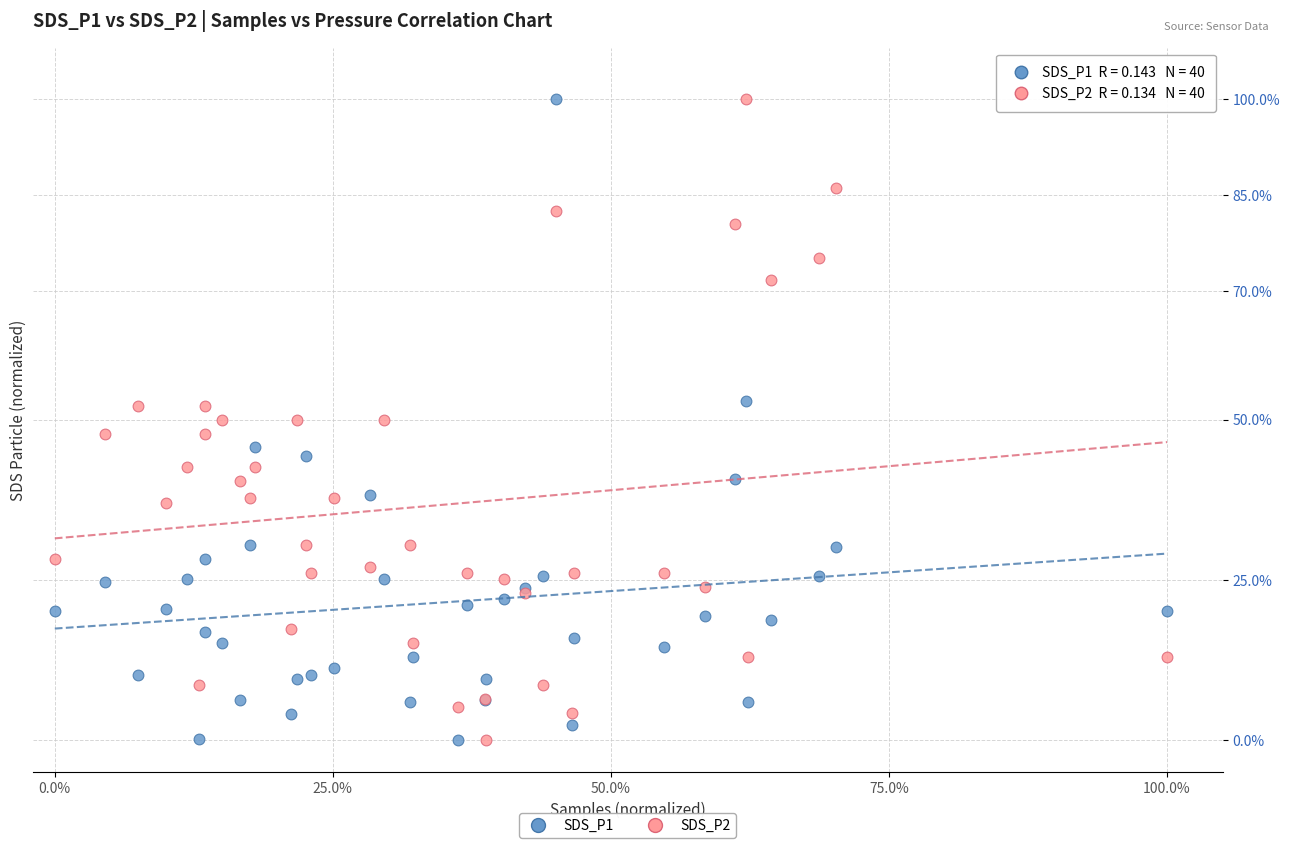

What is the X range (max minus min) for the scatter plot?

100.0